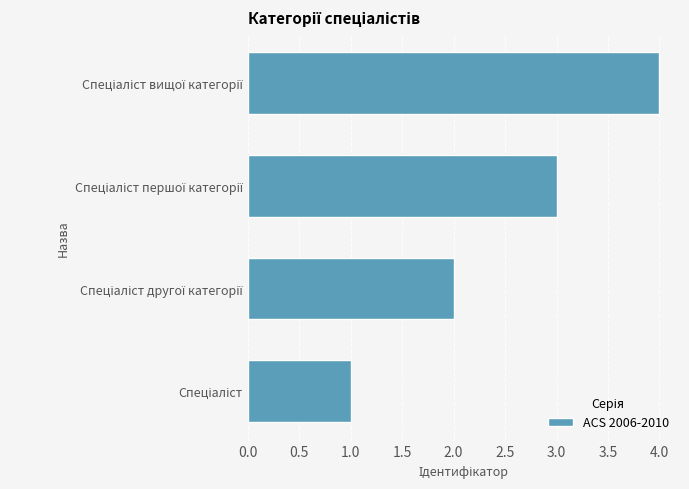

What is the greatest value displayed?

4